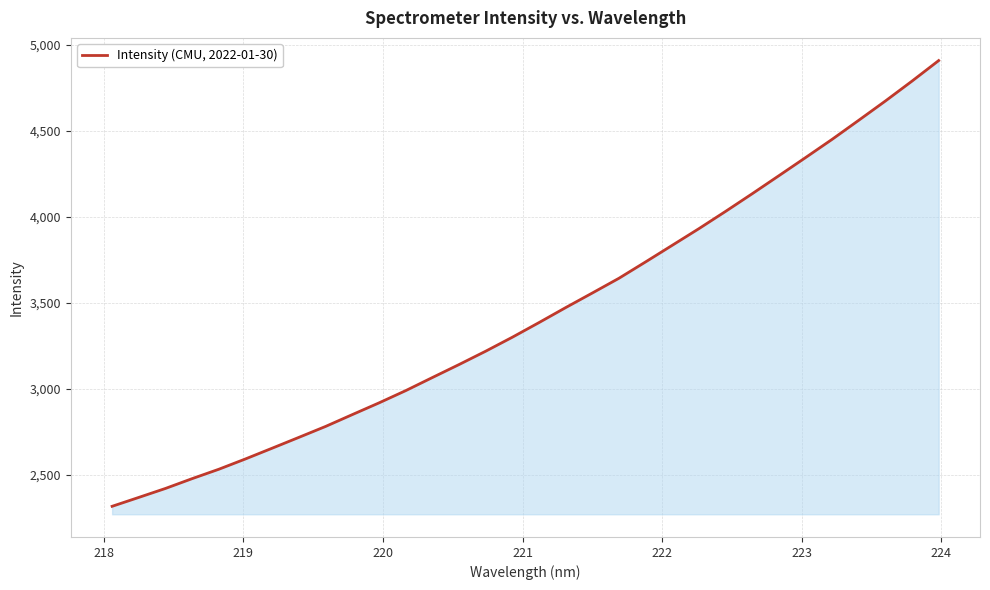

What is the smallest value displayed?

2318.1